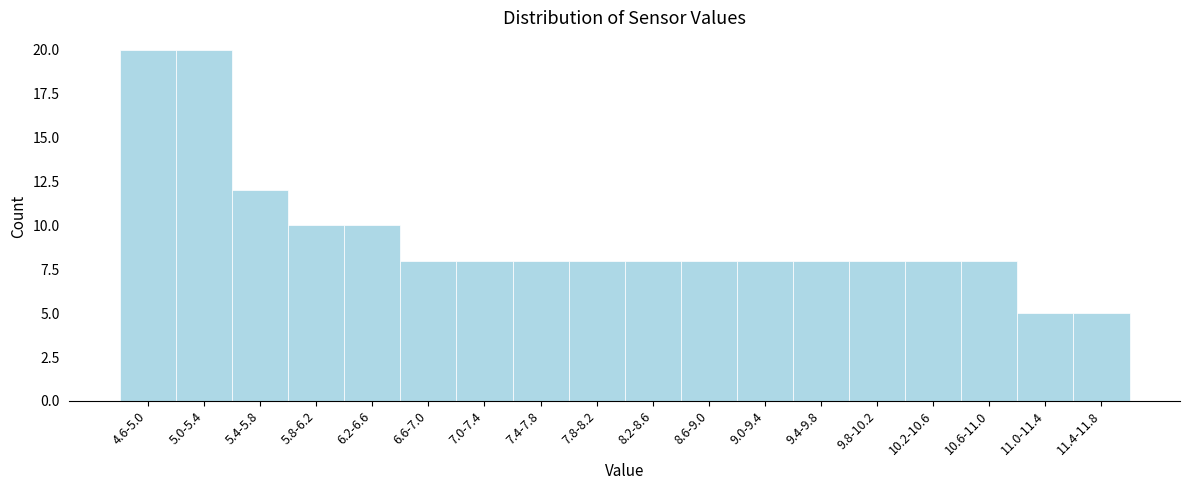

Reading right to left, list all the values displayed in this chart.

5	5	8	8	8	8	8	8	8	8	8	8	8	10	10	12	20	20